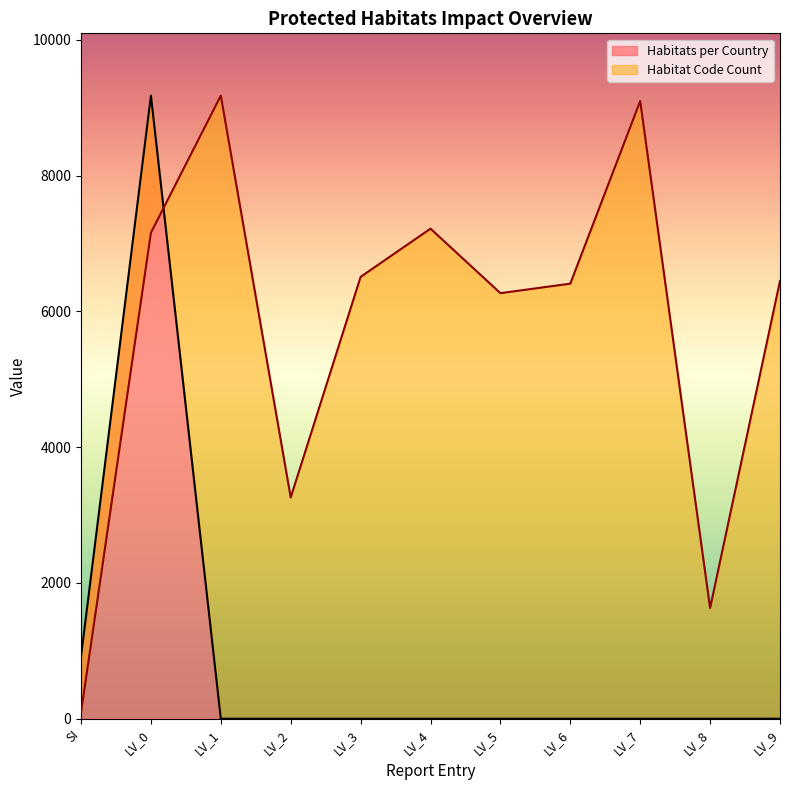

List the series in order of their overall mean, lowest first.

Habitats per Country, Habitat Code Count